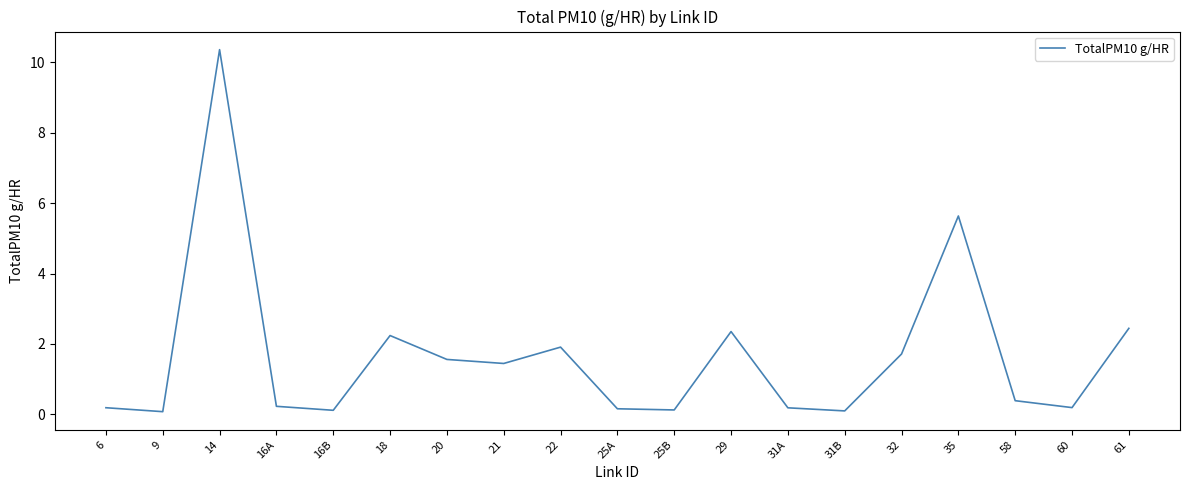

Does the chart display data point markers on the line(s)?

No